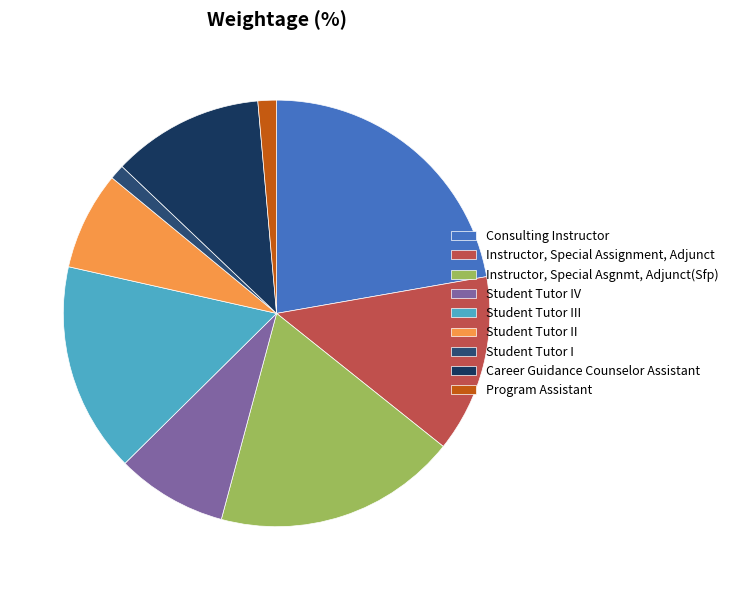

How many slices are in this pie chart?

9